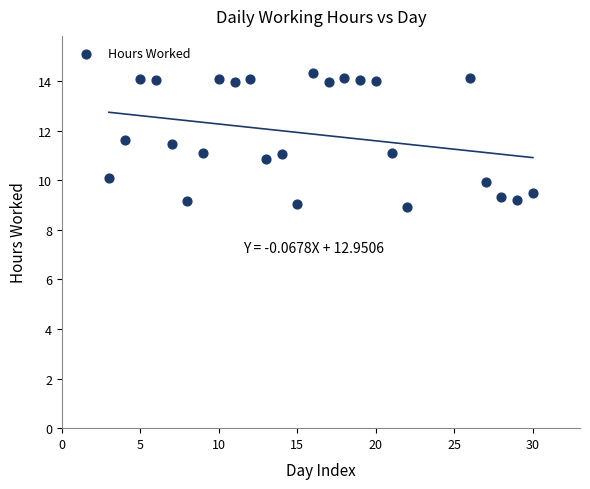

What is the range of Y values (max minus min)?

5.4